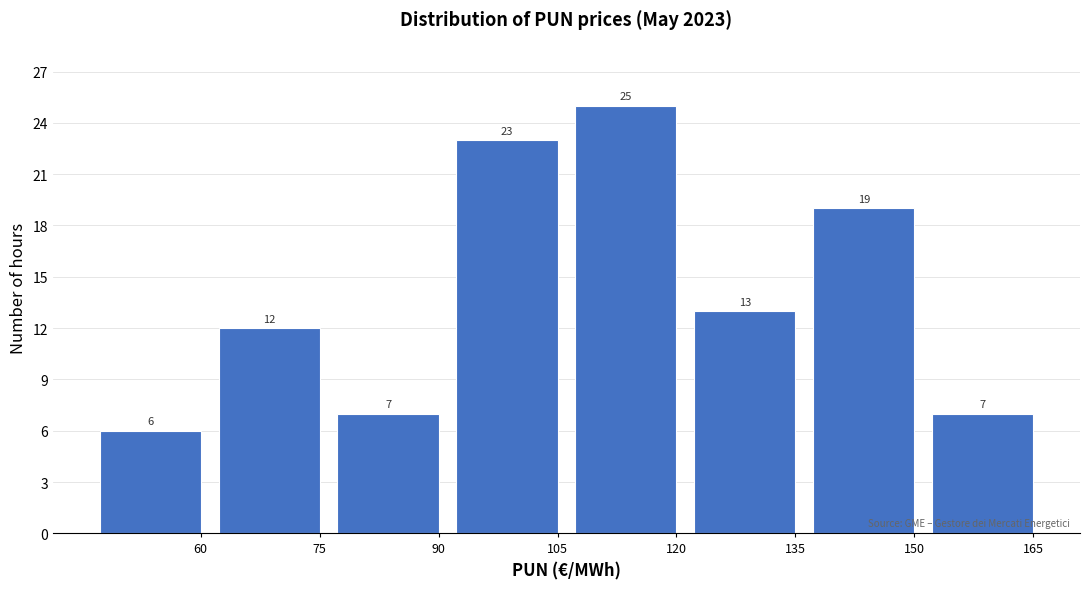

Reading left to right, what are all the values shown in this chart?

6	12	7	23	25	13	19	7